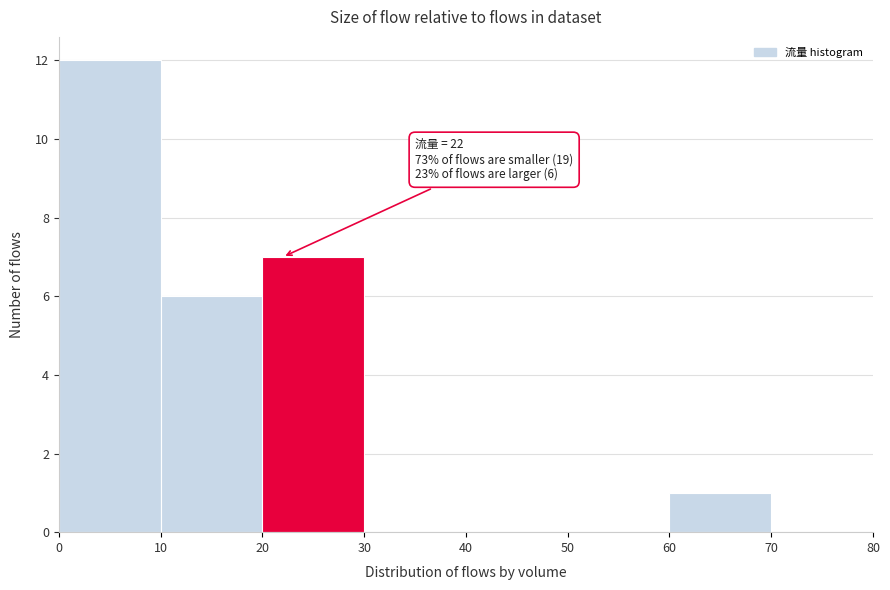

Which range on the x-axis has the tallest bar?

0 to 10